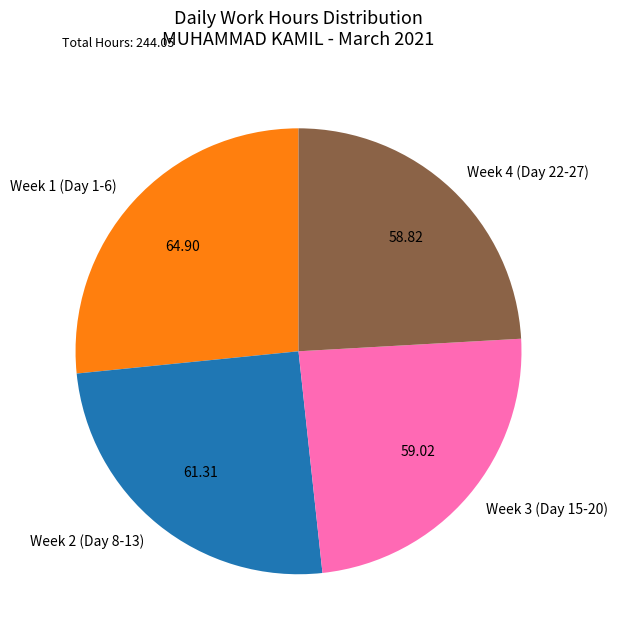

Is there a majority slice in this chart?

No